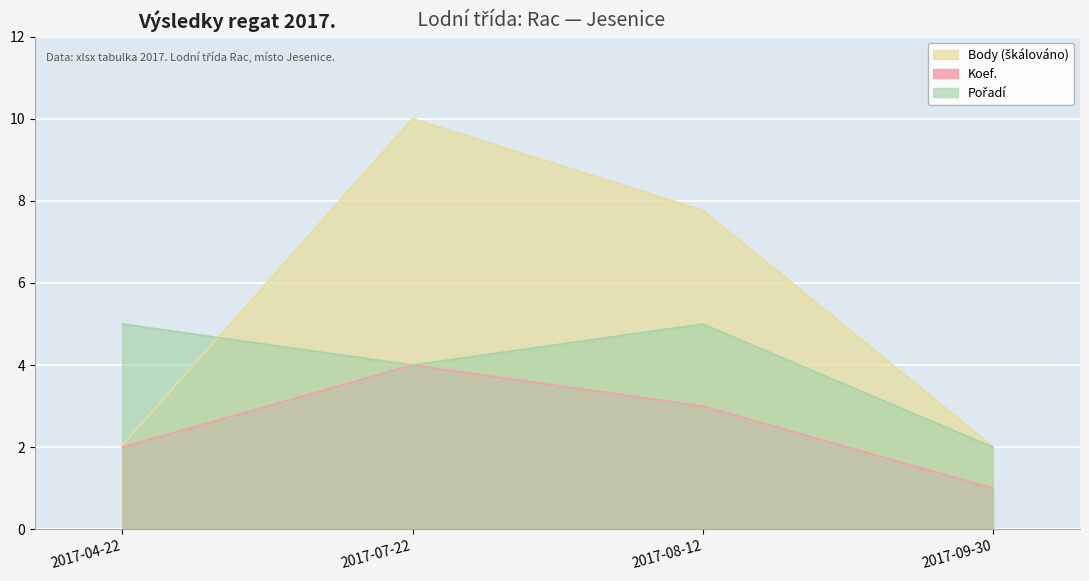

List the labels in order of Pořadí value, largest first.

2017-04-22, 2017-08-12, 2017-07-22, 2017-09-30